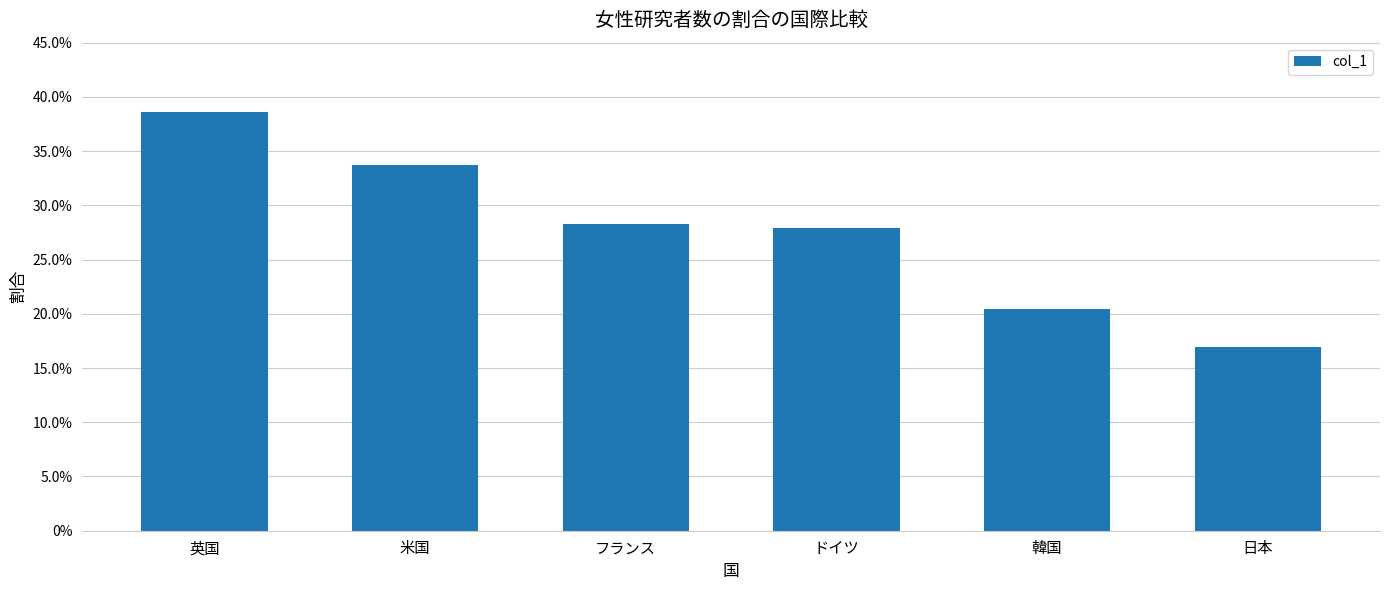

Are the bars horizontal?

No